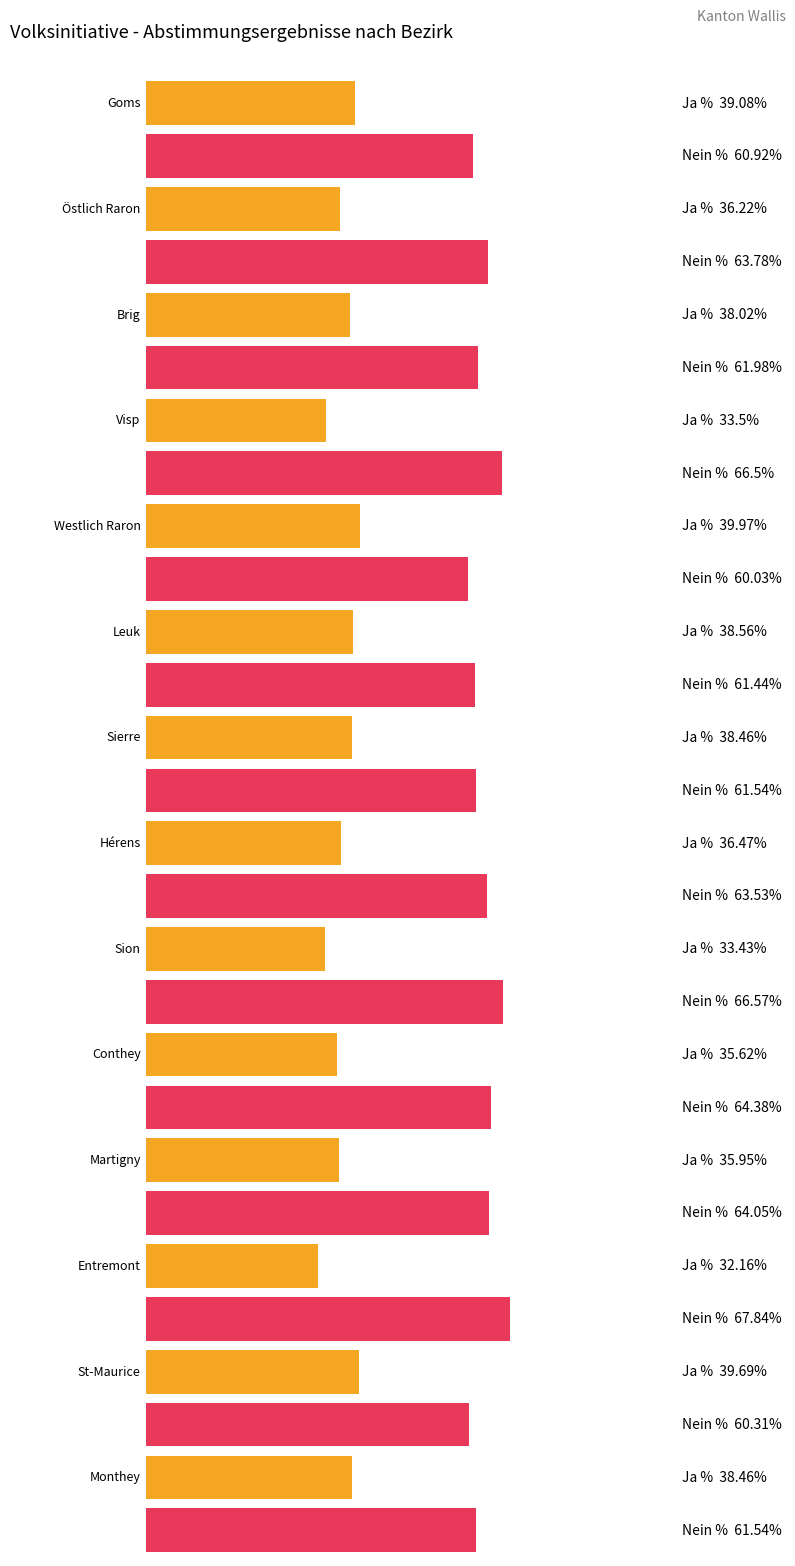

Which series changed the most between Goms and Martigny?

Ja %